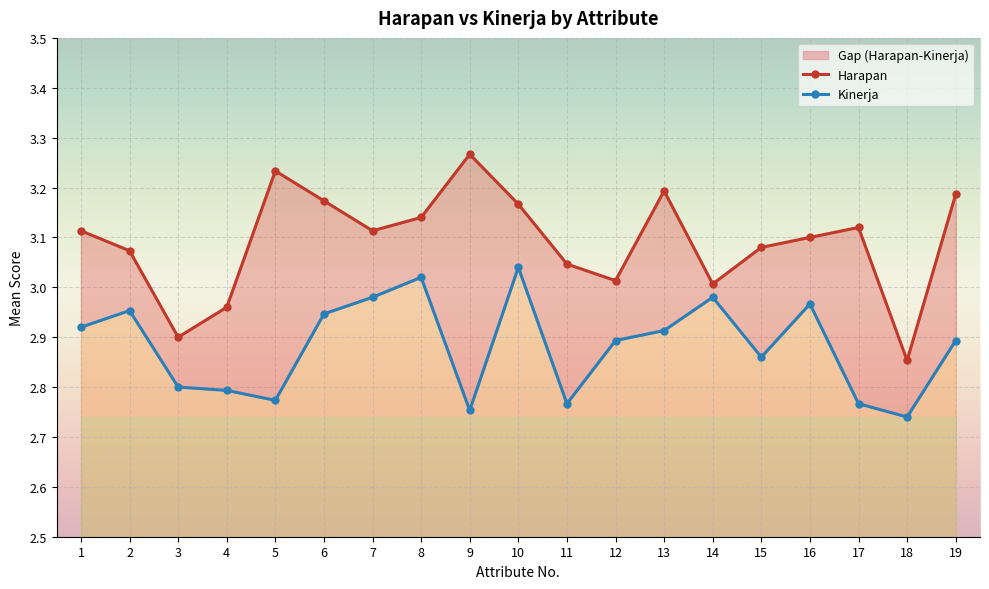

How many lines are shown in the chart?

2